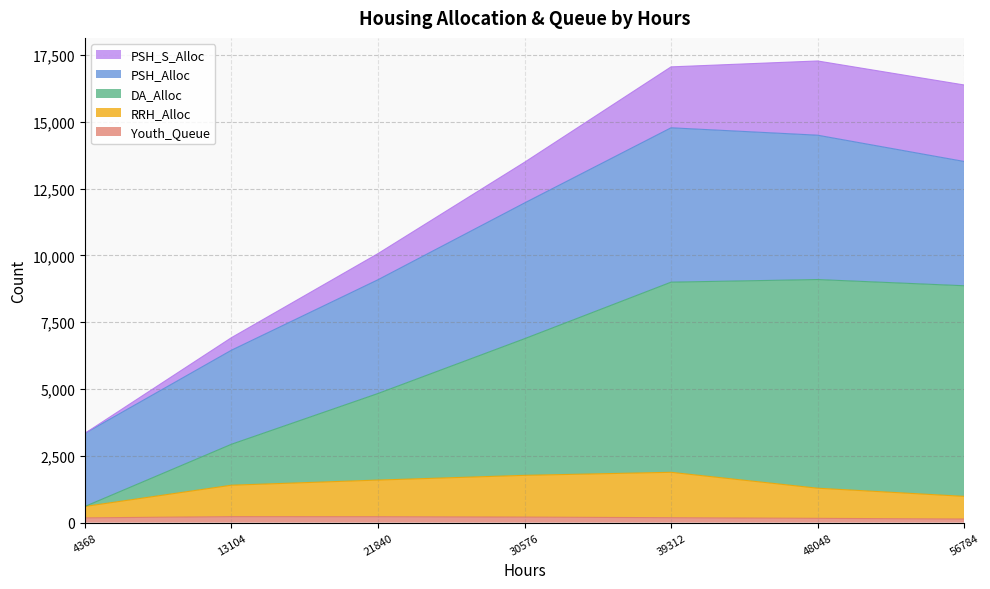

Does the chart display data point markers on the line(s)?

No